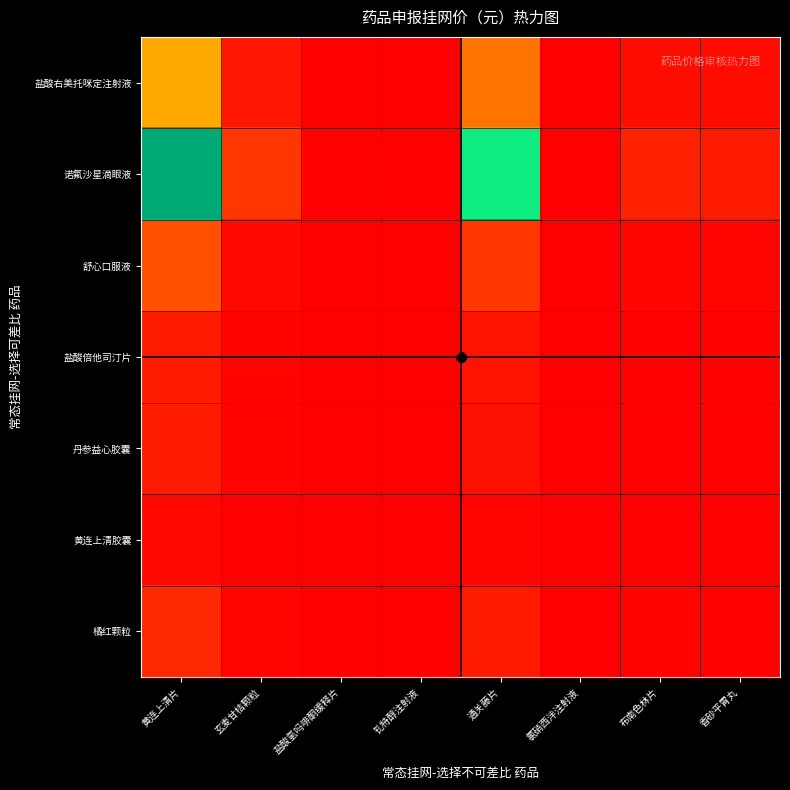

What is the spread (max minus min) of values at 钆特醇注射液?

33.9